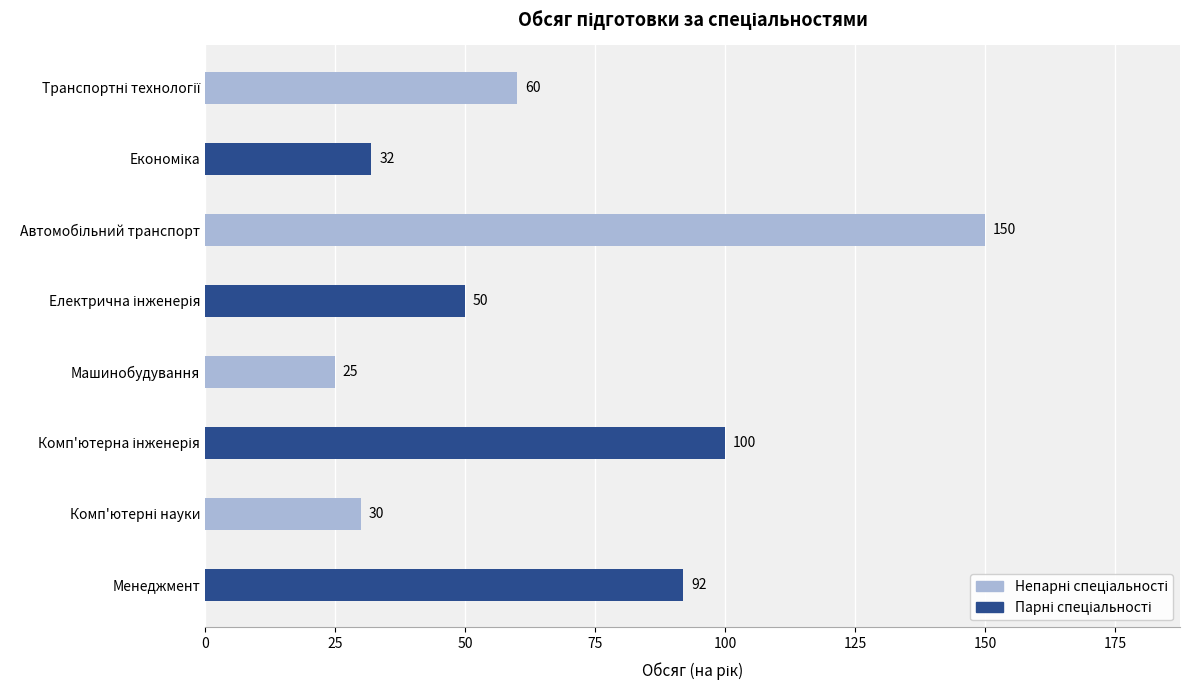

Which has a higher value, Менеджмент or Машинобудування?

Менеджмент